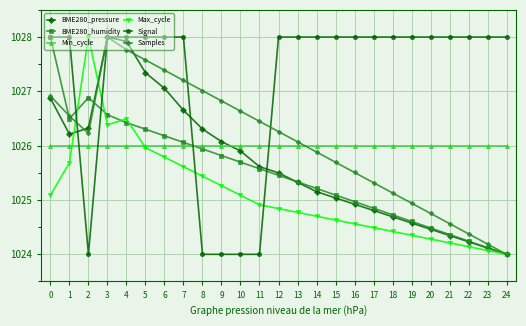

What is the difference between the highest and lowest values at 11?

2.4